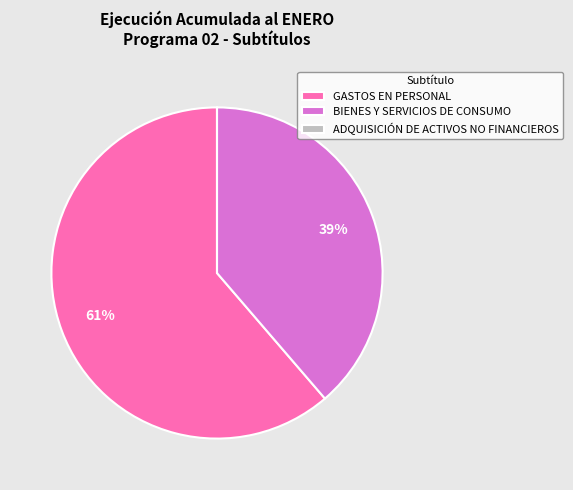

Does GASTOS EN PERSONAL represent more than half of the total?

Yes